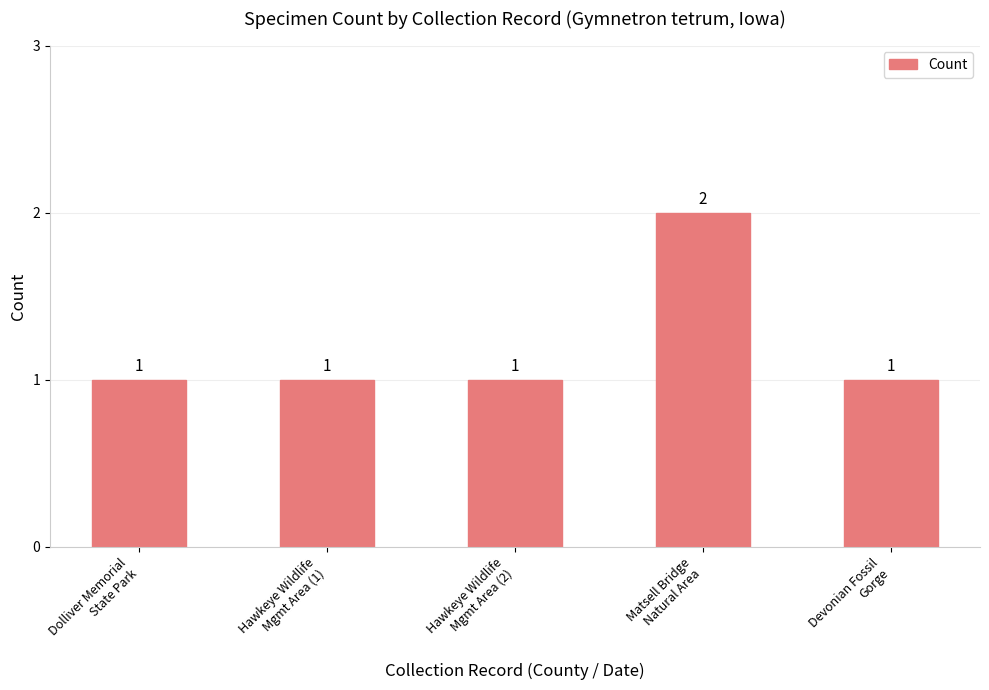

What is the value of the 3rd bar from the left?

1